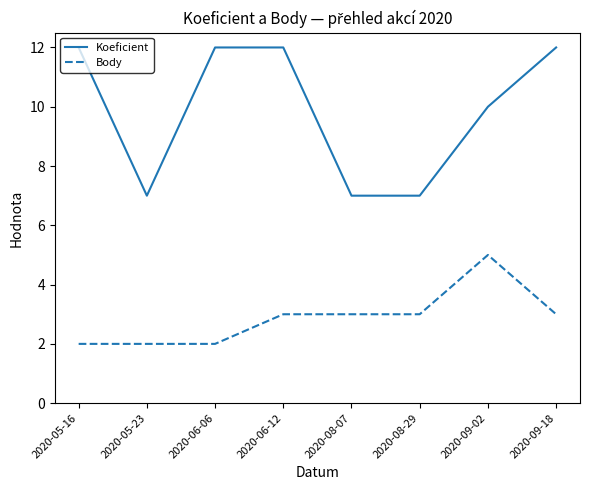

Does the chart have visible grid lines?

No